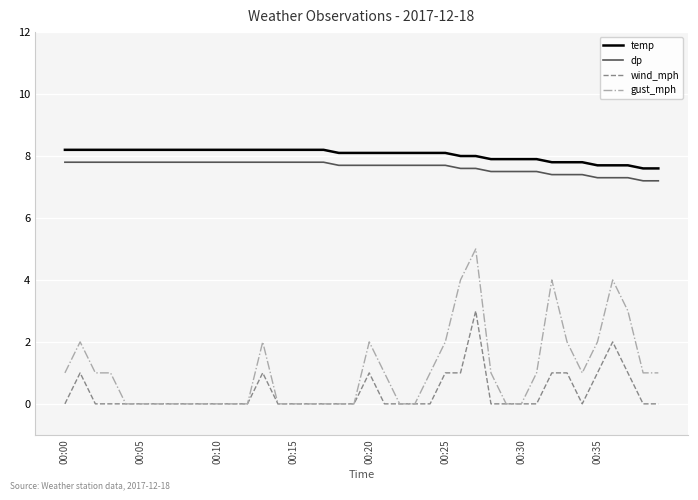

True or false: gust_mph and dp intersect in this chart.

False